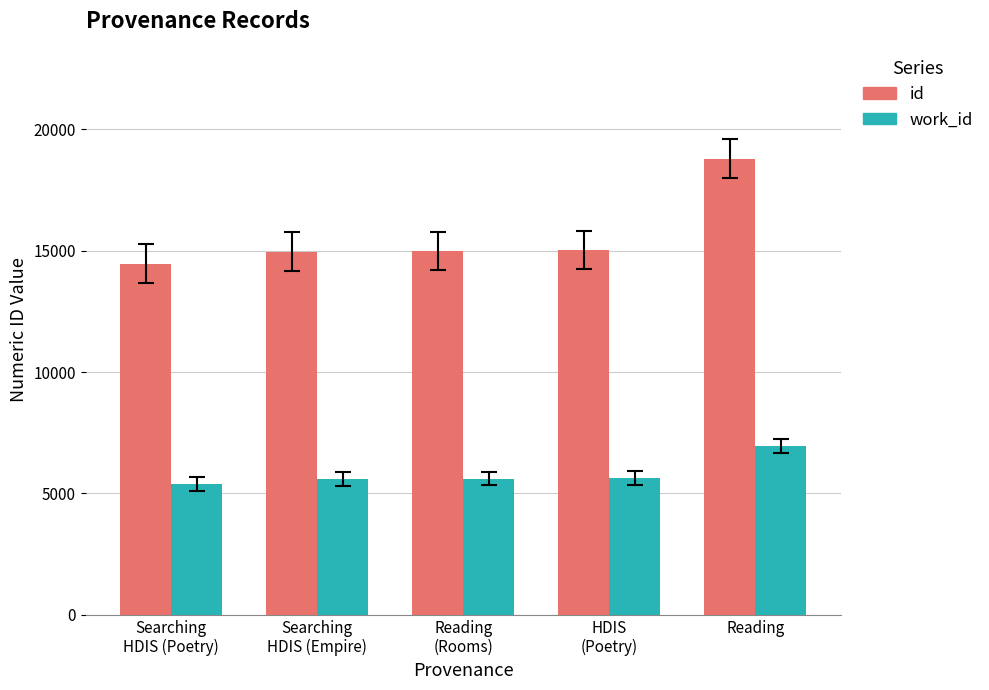

List the series in order of their overall mean, lowest first.

work_id, id